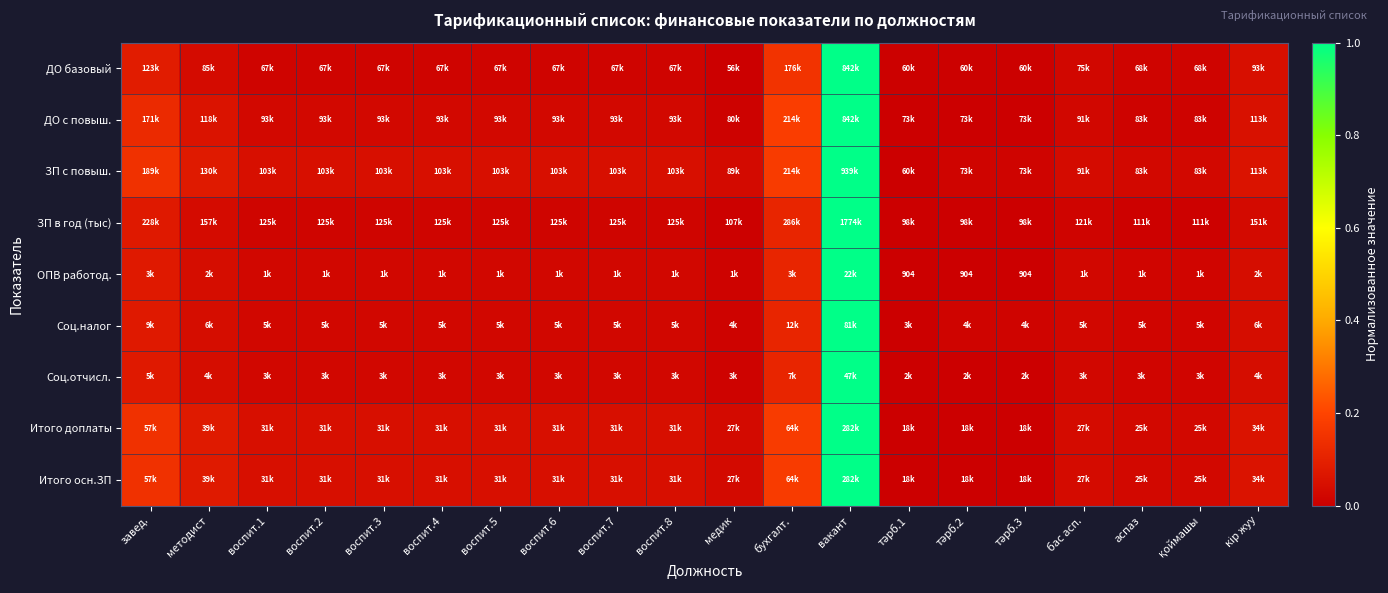

At which label is Итого доплаты closest to 0?

тәрб.1